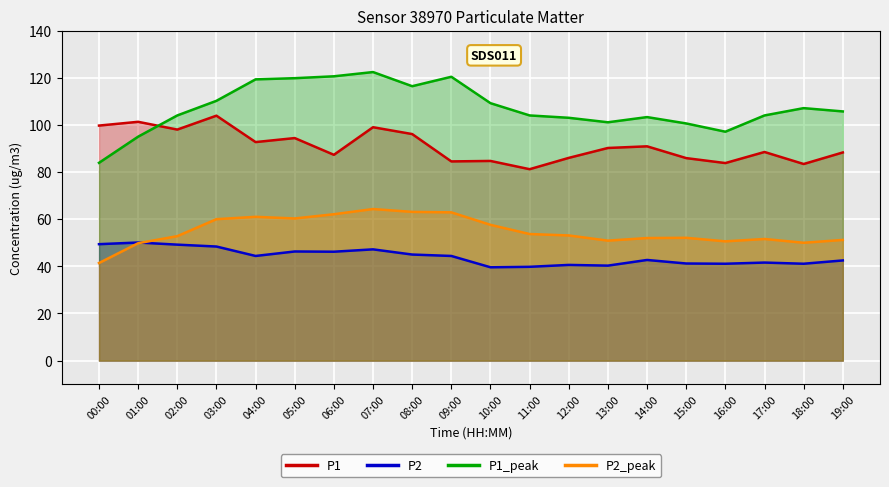

At which label is P2_peak closest to 52?

14:00